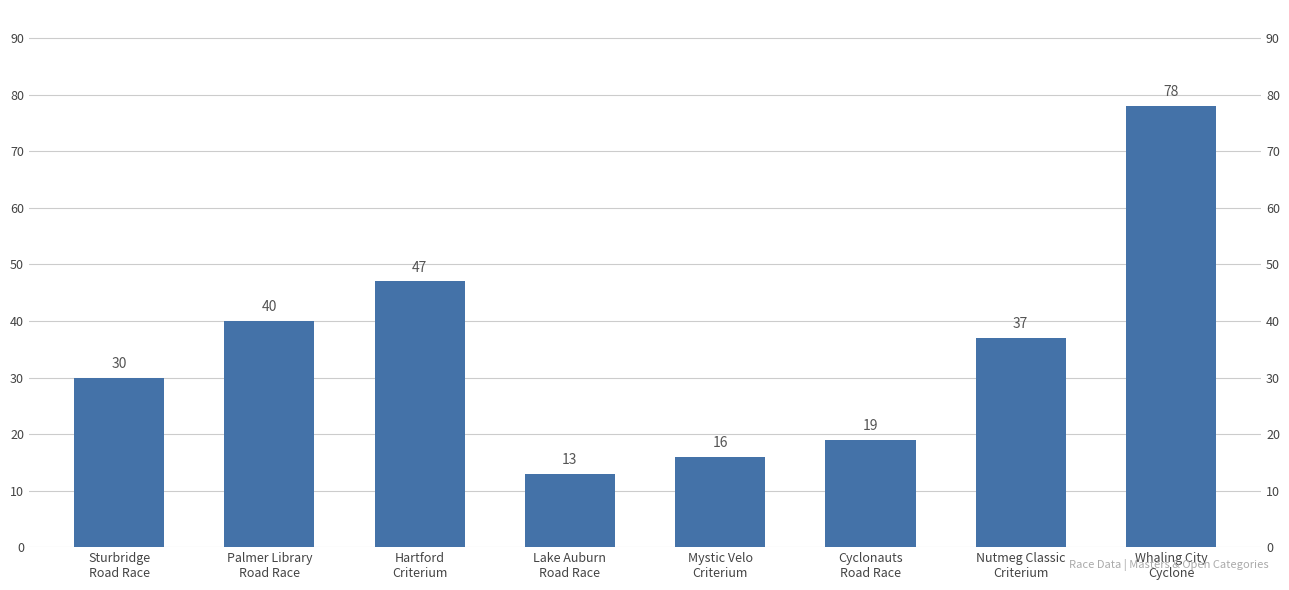

Reading left to right, what are all the values shown in this chart?

Sturbridge
Road Race=30	Palmer Library
Road Race=40	Hartford
Criterium=47	Lake Auburn
Road Race=13	Mystic Velo
Criterium=16	Cyclonauts
Road Race=19	Nutmeg Classic
Criterium=37	Whaling City
Cyclone=78